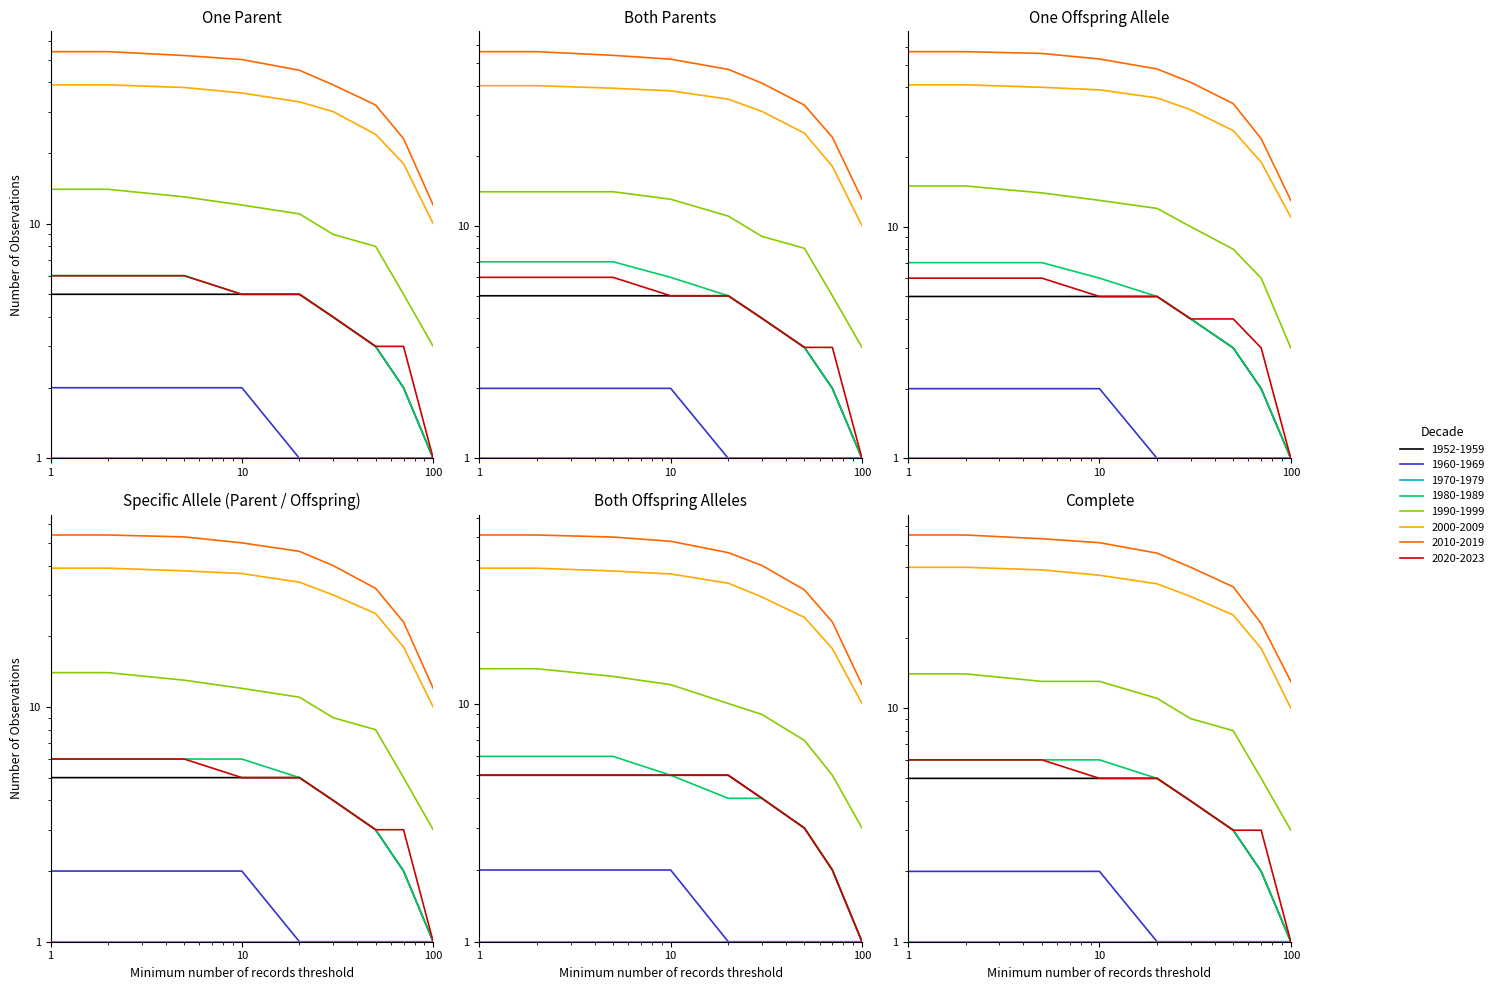

The 2020-2023 series shows 38 at 70. True or false?

False